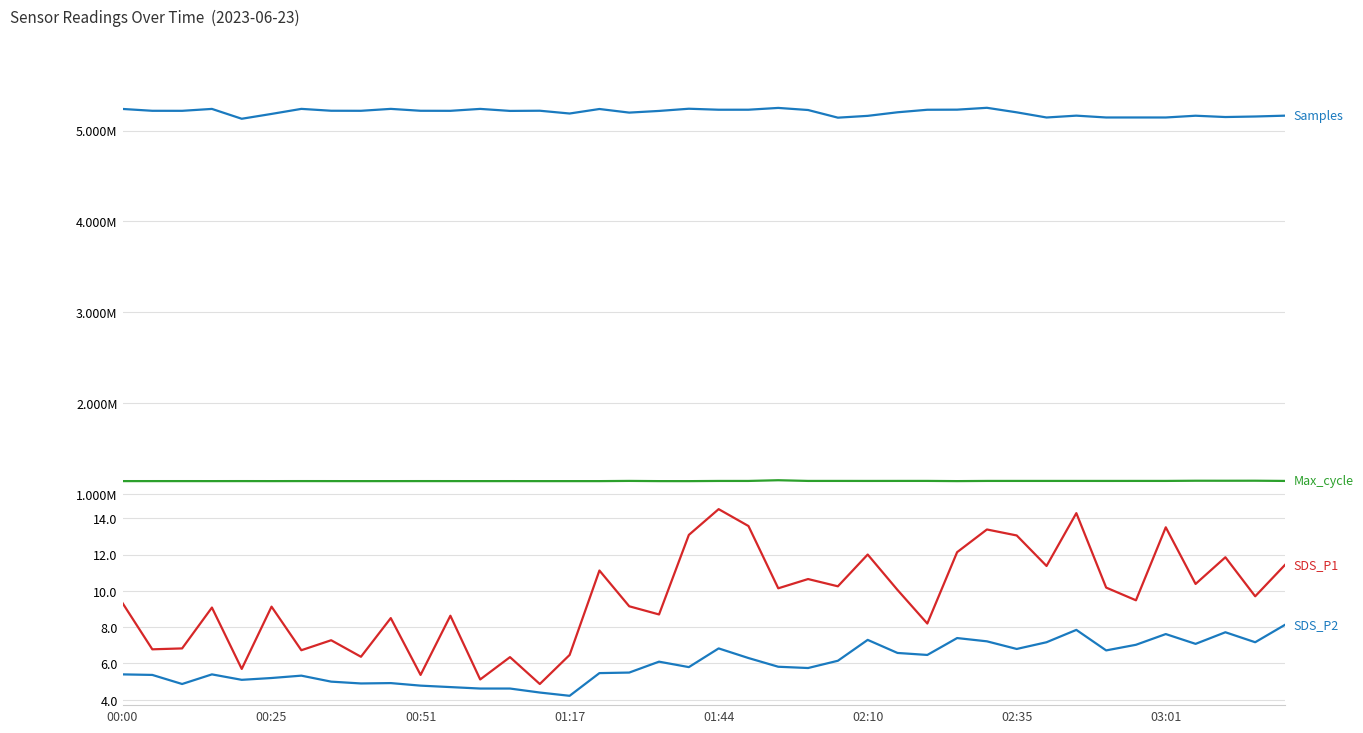

Which series has the largest total across all categories?

Samples